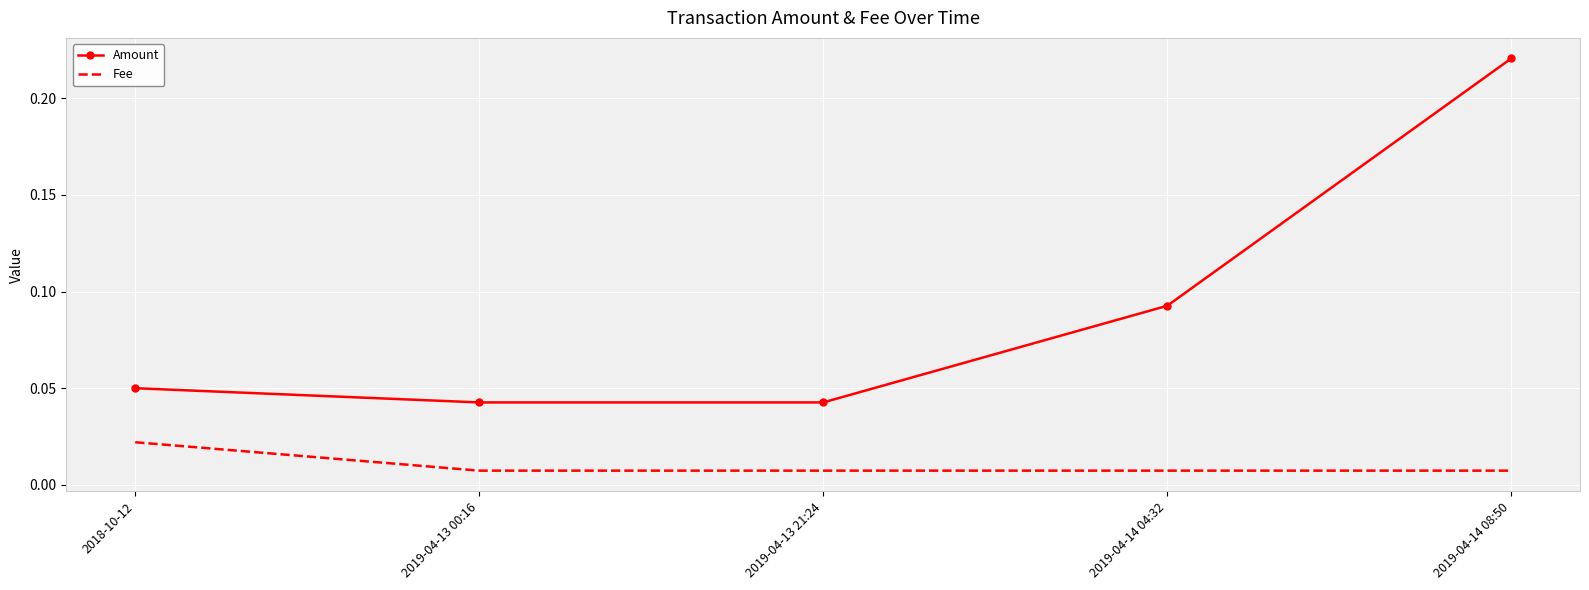

At 2019-04-13 00:16, list the series in order from largest to smallest.

Amount, Fee